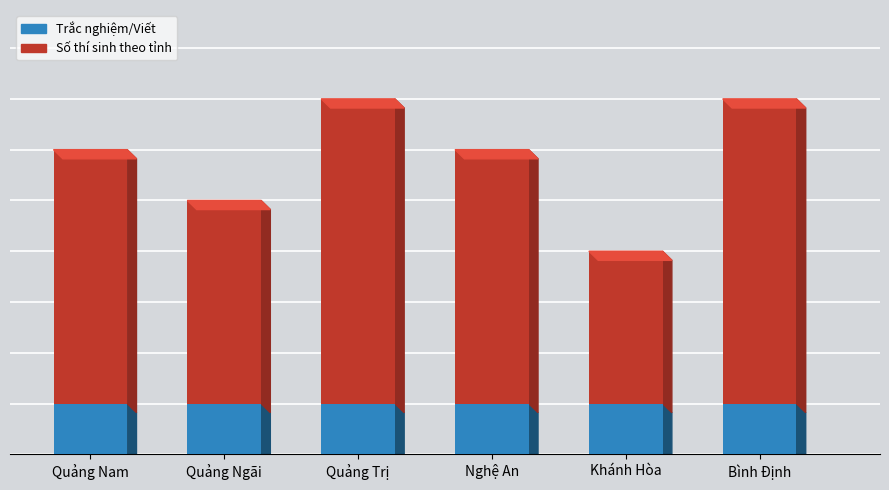

Read the Quê quán value at Quảng Ngãi.

4